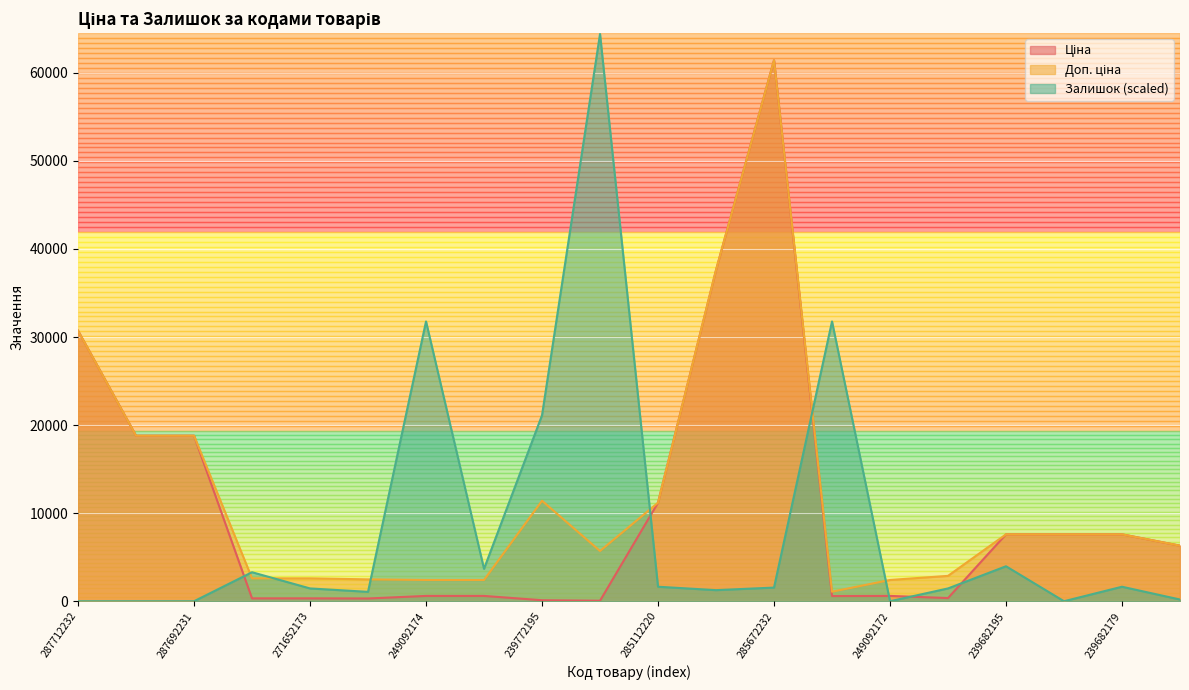

At which label does Ціна reach its minimum?

239732195